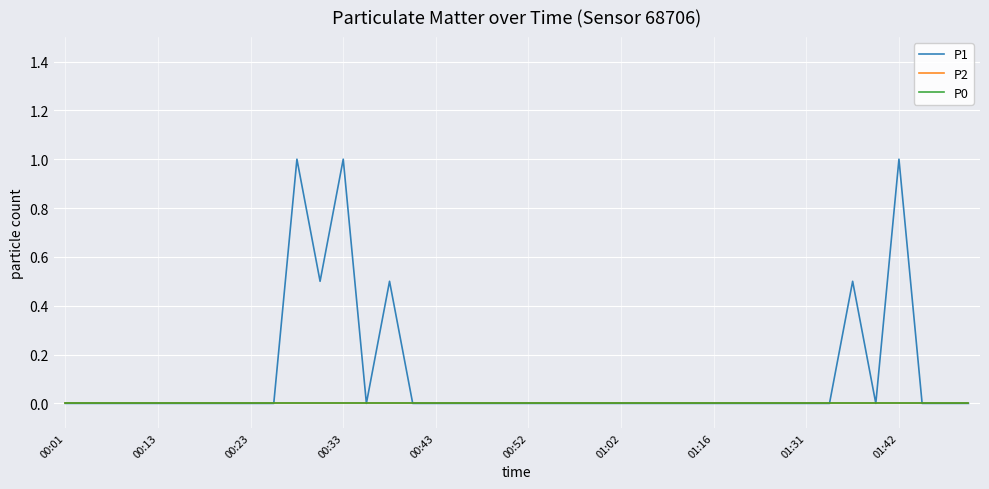

Does the chart display data point markers on the line(s)?

No